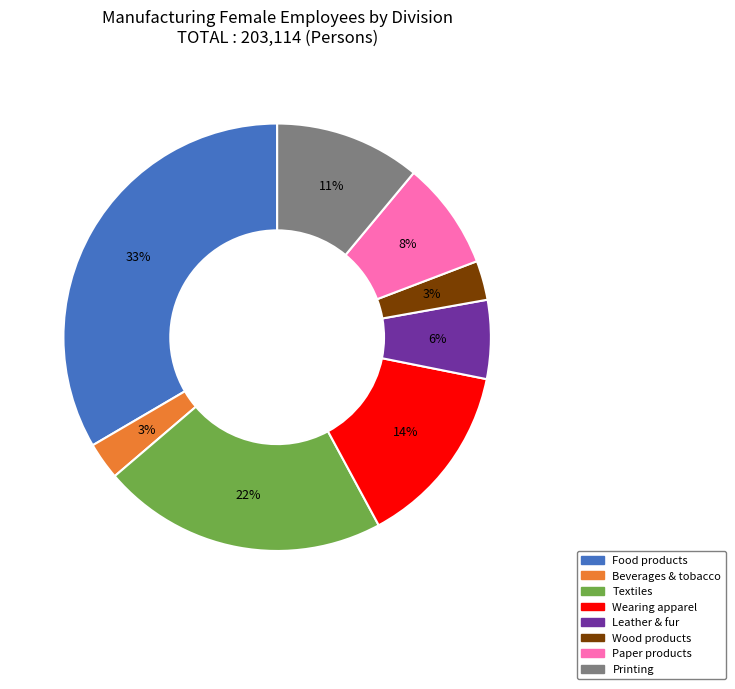

True or false: Wearing apparel accounts for 3% of the total.

False